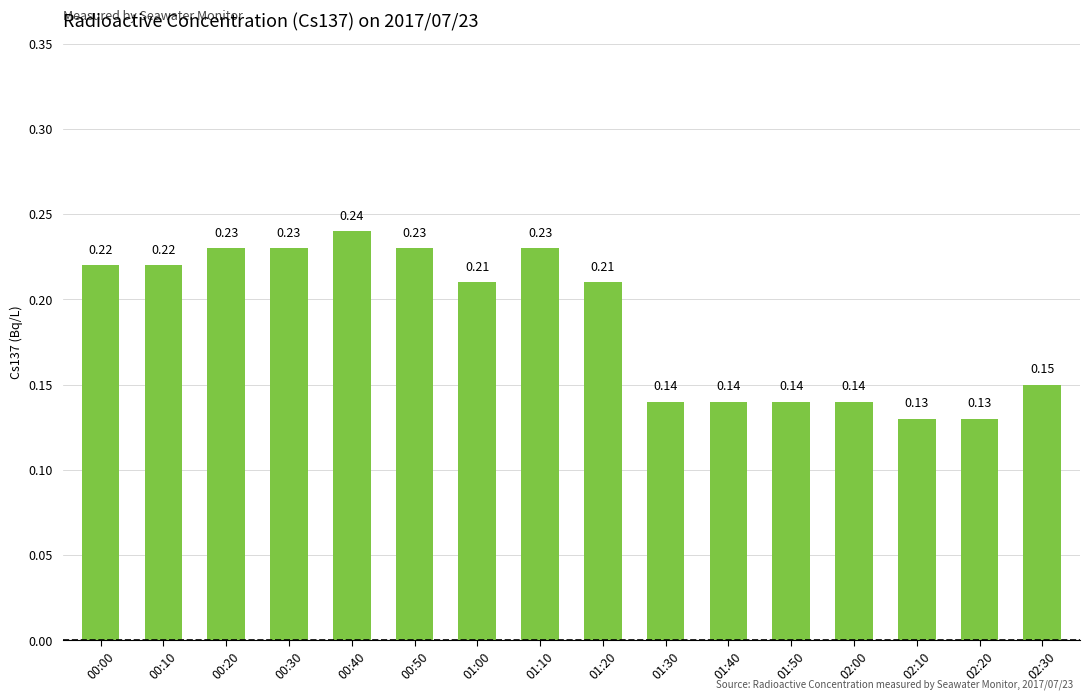

What is the sum of the values at 00:00 and 01:00?

0.4